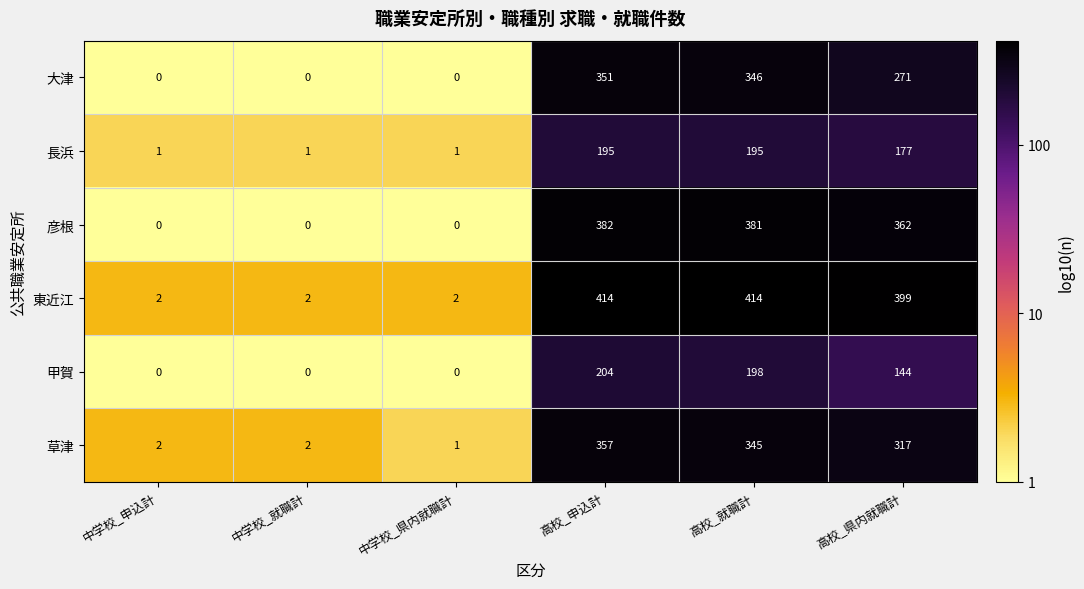

Which category has the highest value in the 甲賀 series?

高校_申込計